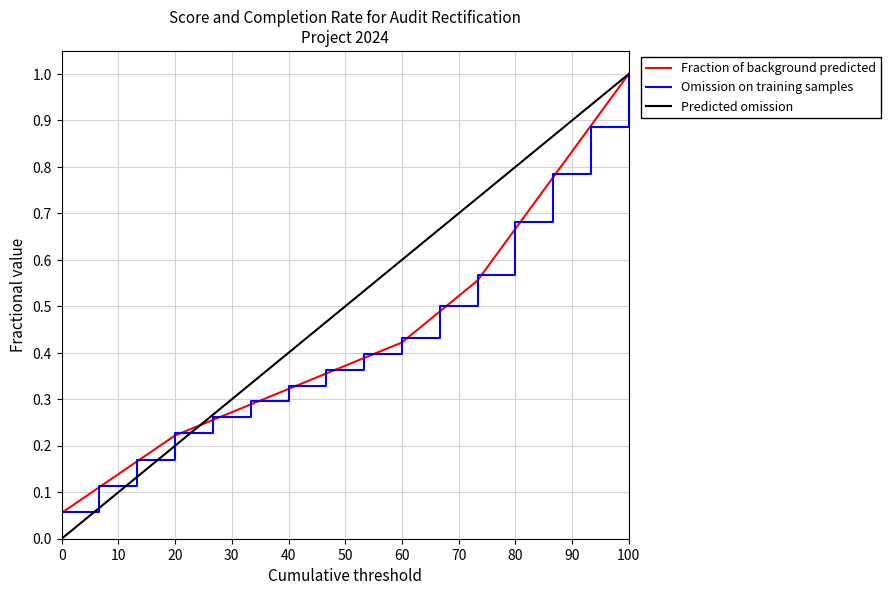

Which series has the largest total across all categories?

Predicted omission